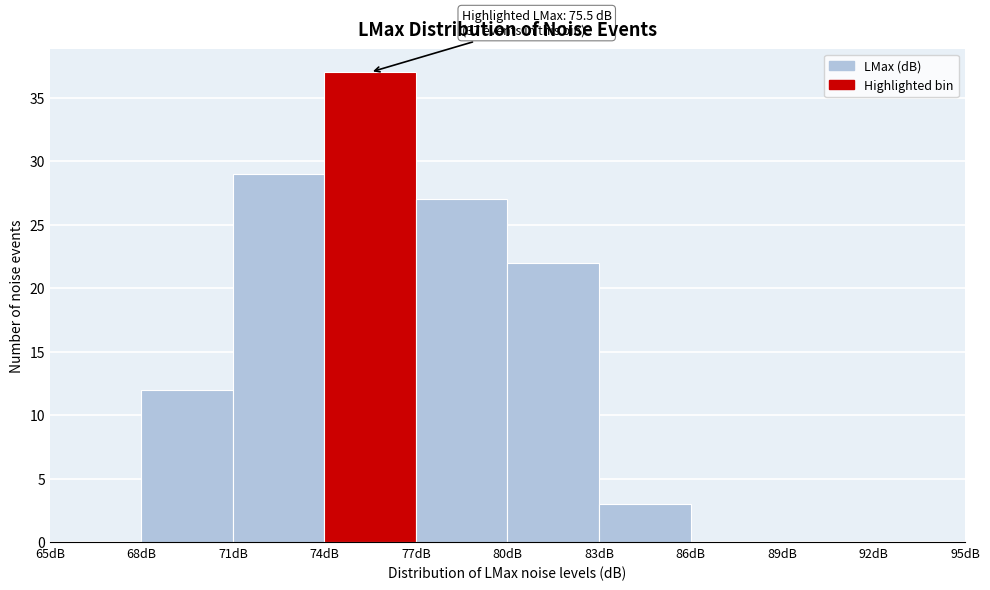

Which range on the x-axis has the tallest bar?

74 to 77